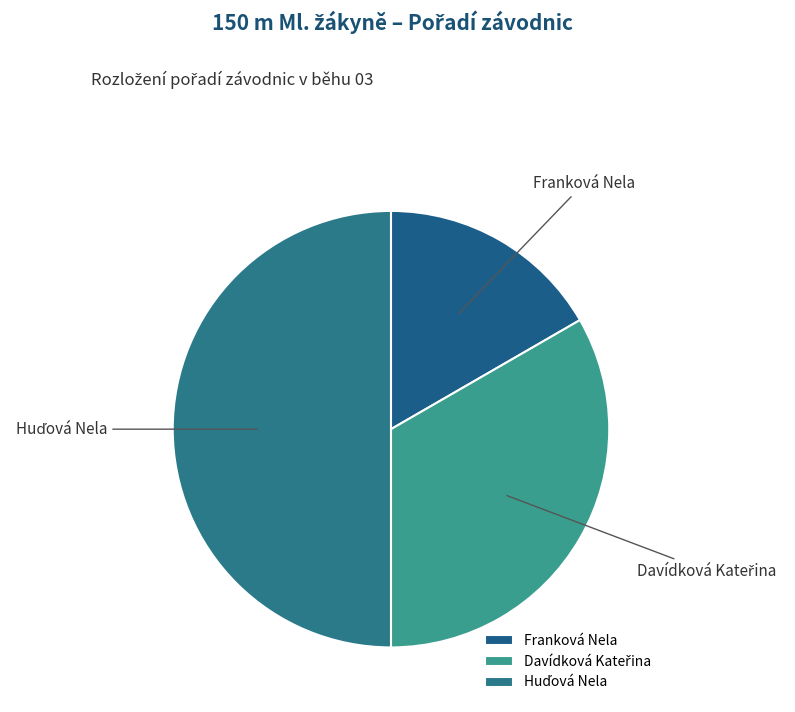

Which category has the smallest portion of the pie?

Franková Nela